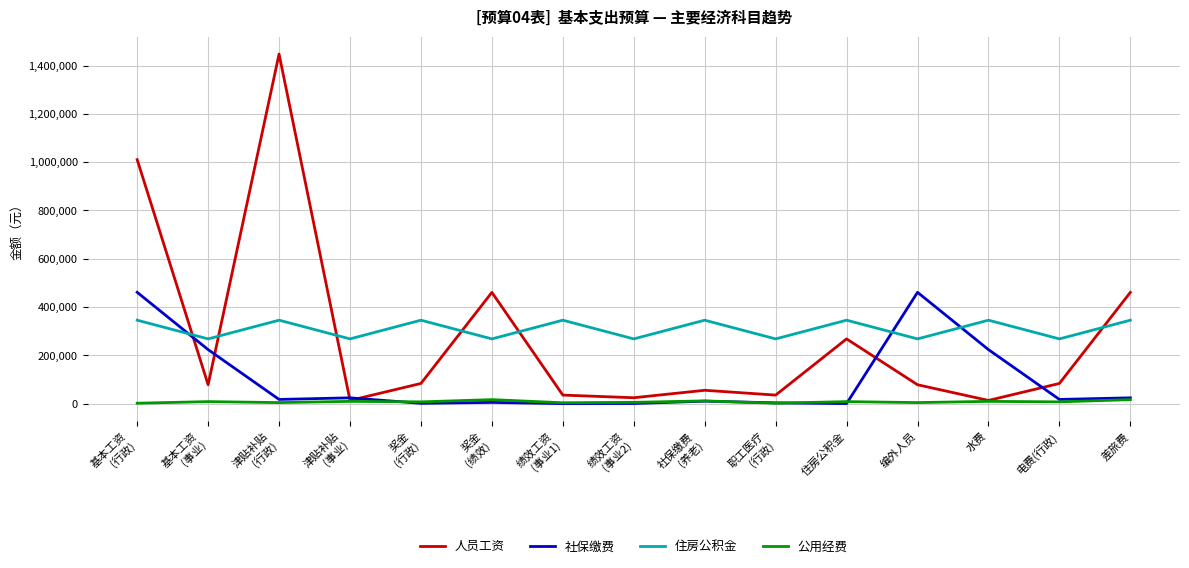

What is the sum of all 住房公积金 values?

4647988.1